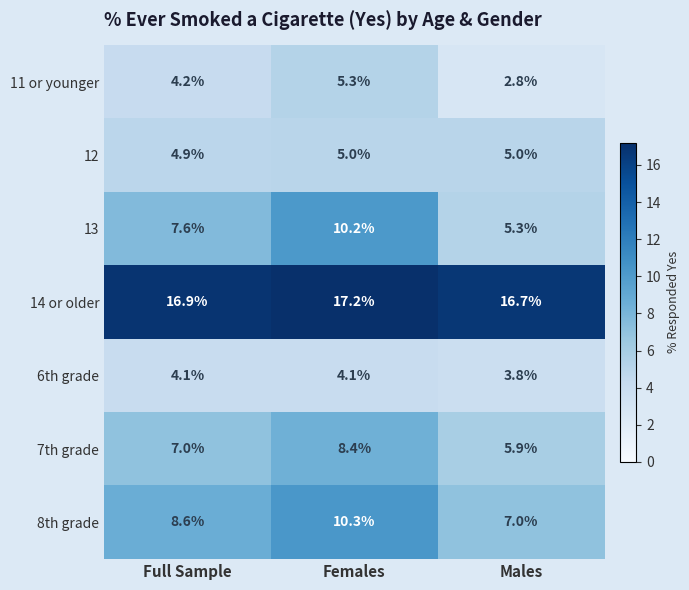

What is the average value of the 7th grade series?

7.1